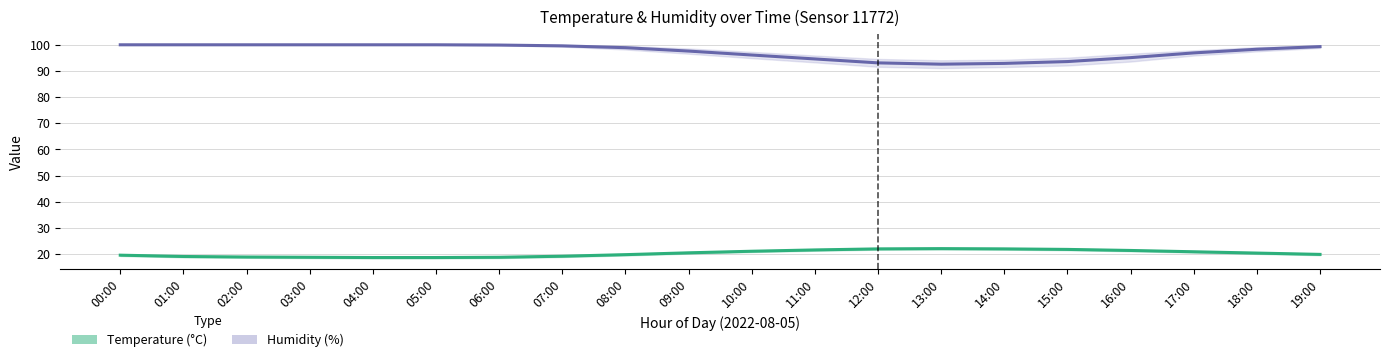

Which series has the largest total across all categories?

Humidity (%)